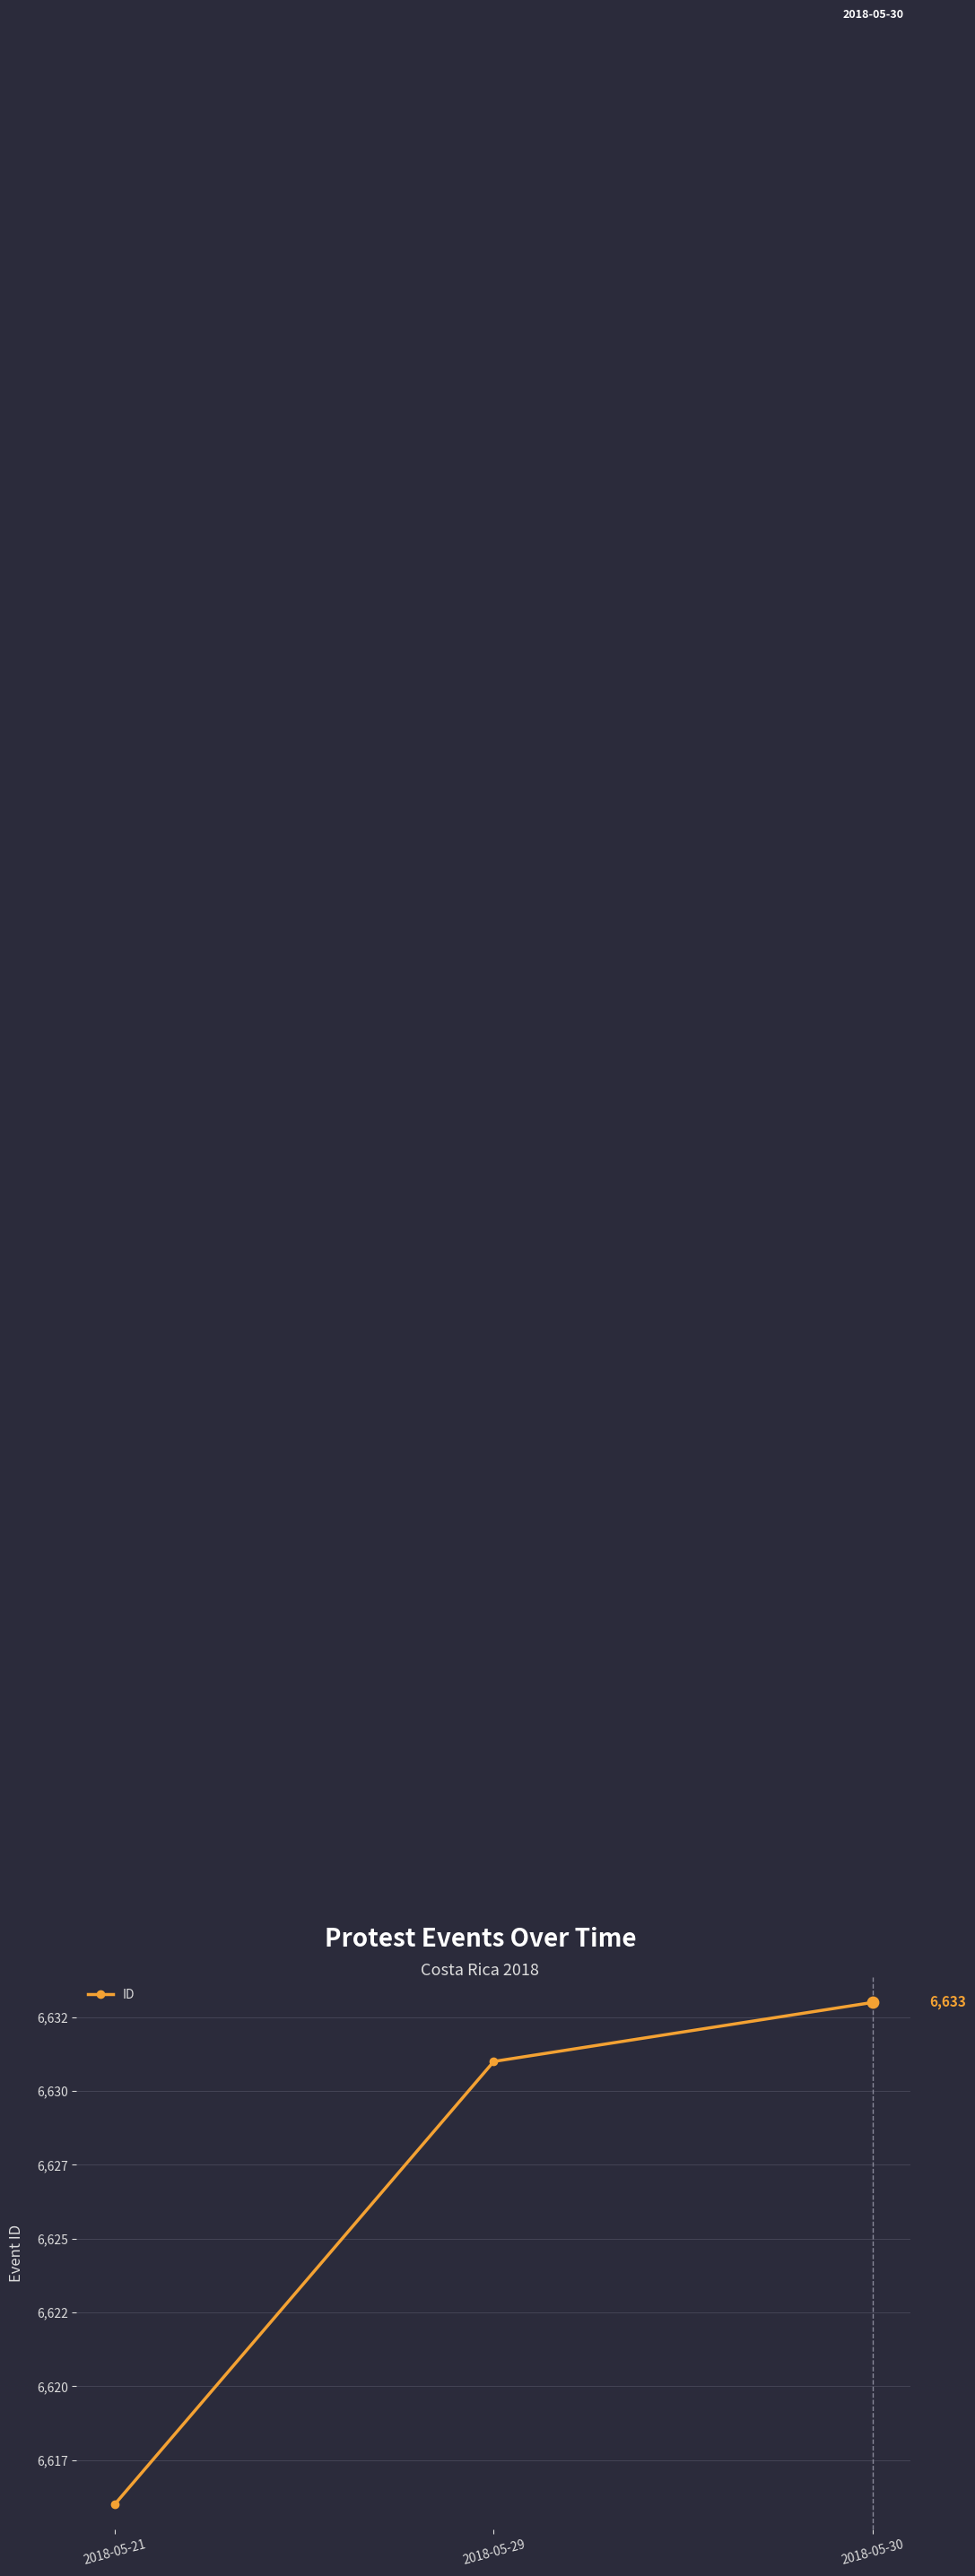

Which has a higher value, 2018-05-21 or 2018-05-30?

2018-05-30